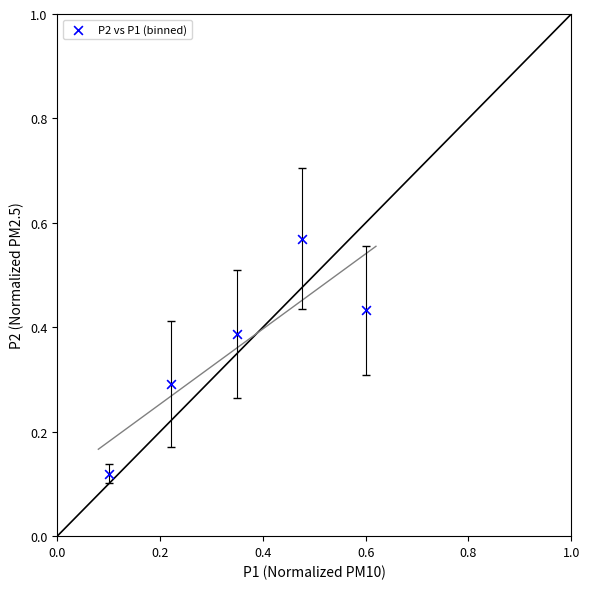

What is the average X value?

0.3